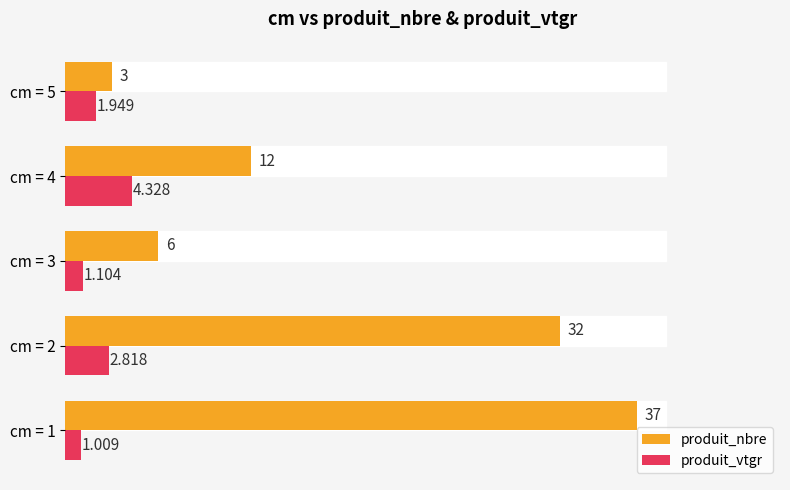

Which series has the widest spread of values?

produit_nbre